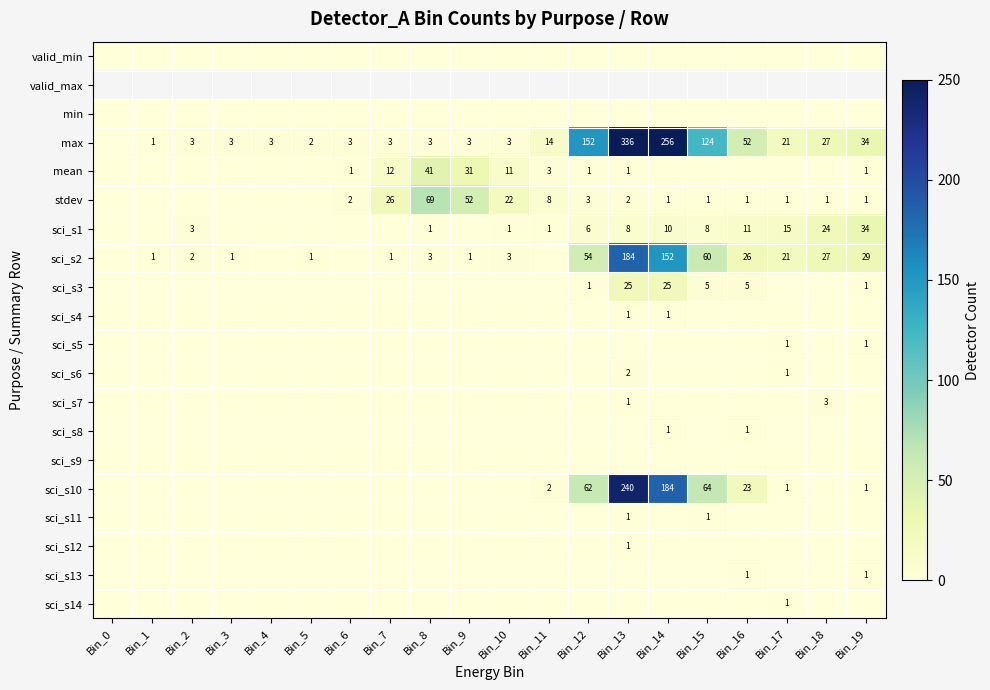

The sci_s2 series shows 2 at Bin_2. True or false?

True